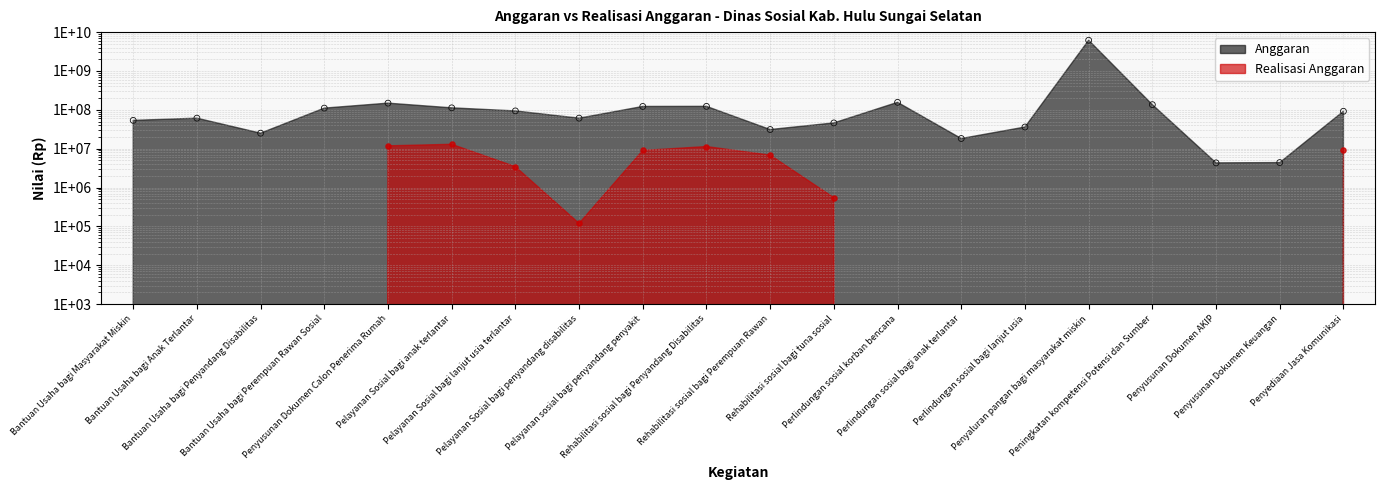

At which category is the sum across all series the highest?

Penyaluran pangan bagi masyarakat miskin